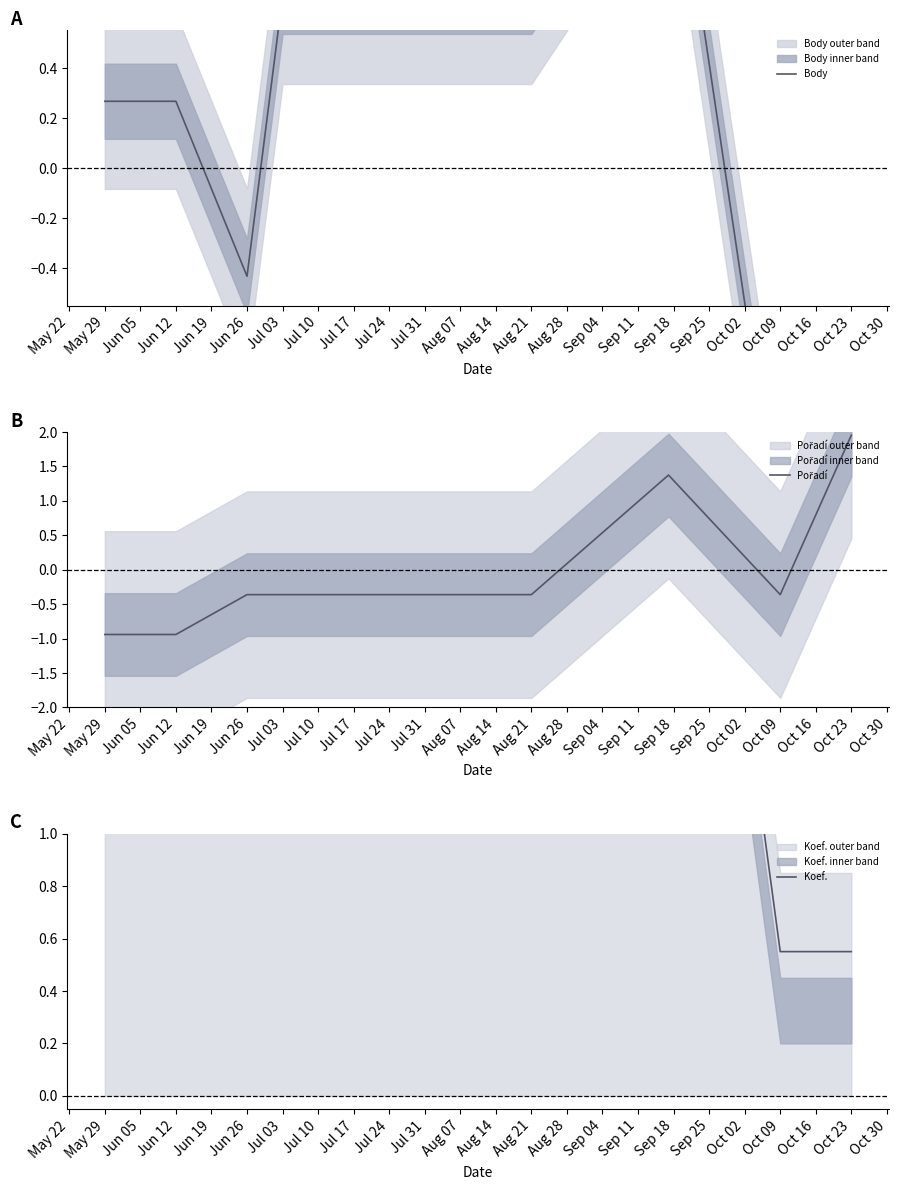

How many lines are shown in the chart?

3